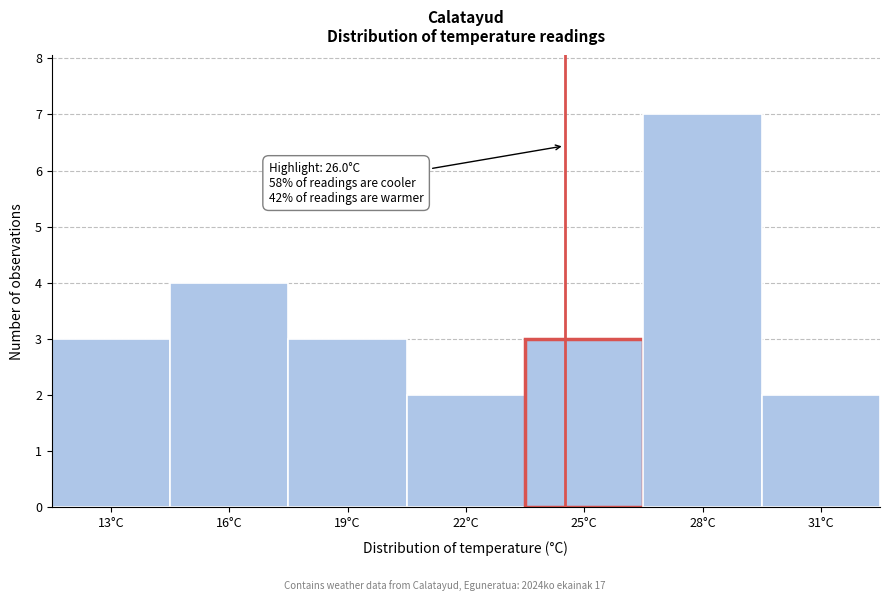

Reading left to right, what are all the values shown in this chart?

13°C=3	16°C=4	19°C=3	22°C=2	25°C=3	28°C=7	31°C=2